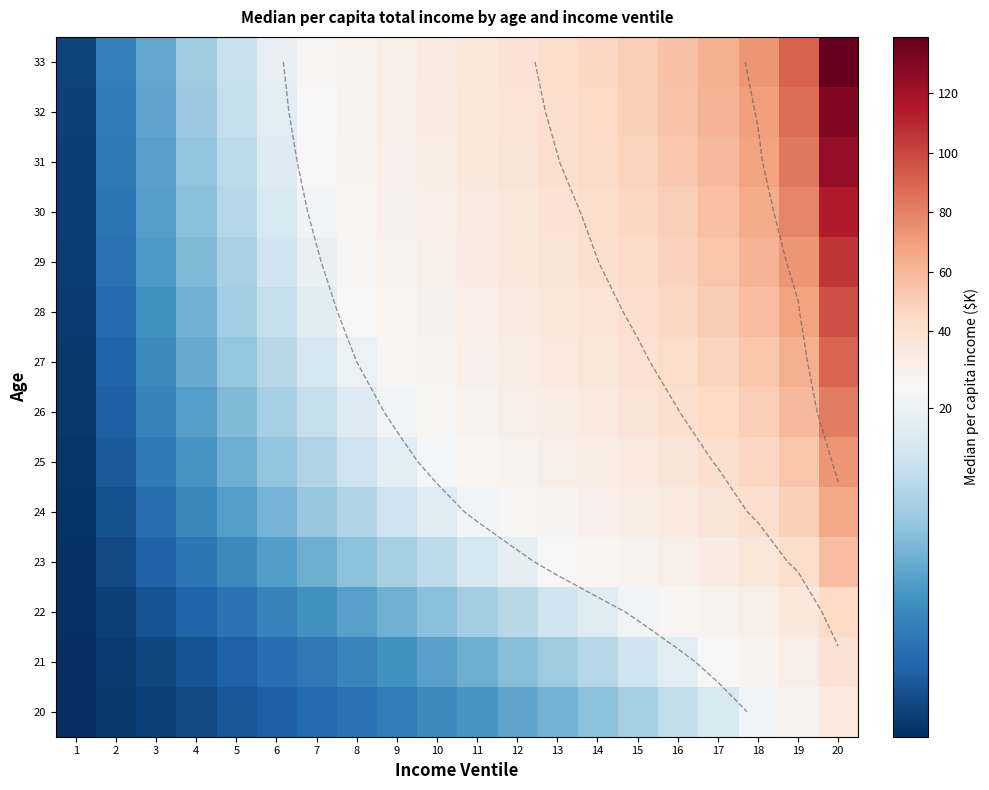

What is the minimum value shown in the chart?

0.2